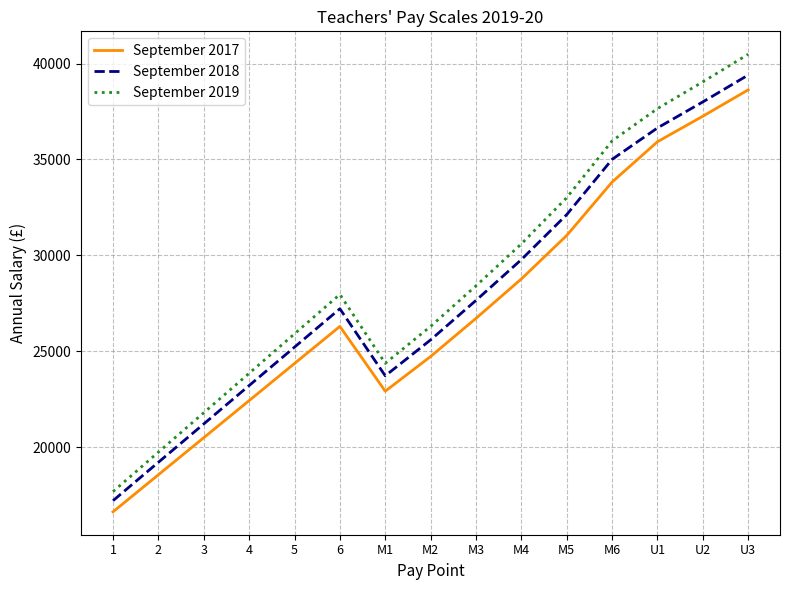

True or false: September 2019 and September 2018 intersect in this chart.

False